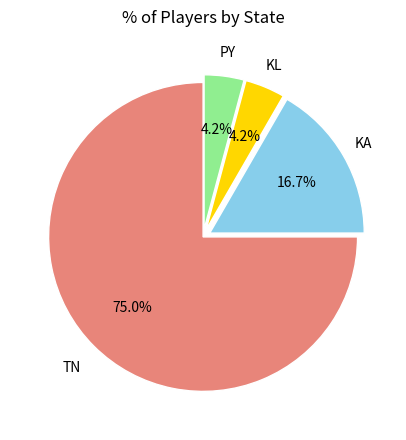

Is there any slice that represents more than half of the pie?

Yes